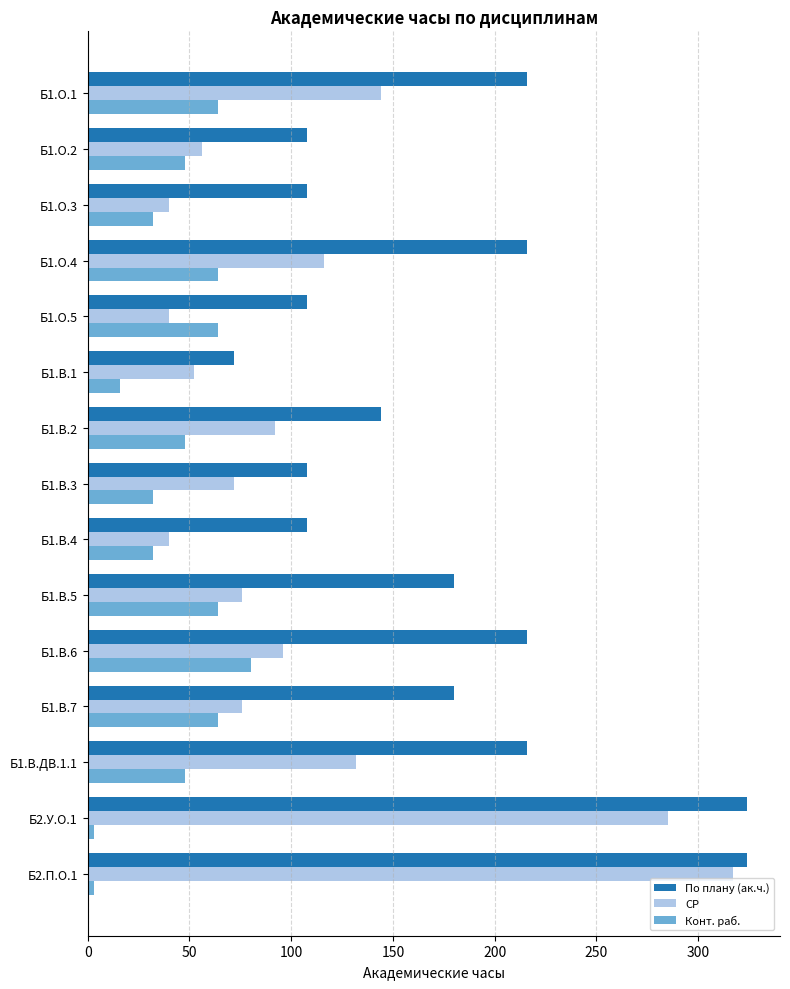

At how many categories does at least one series exceed 64?

15